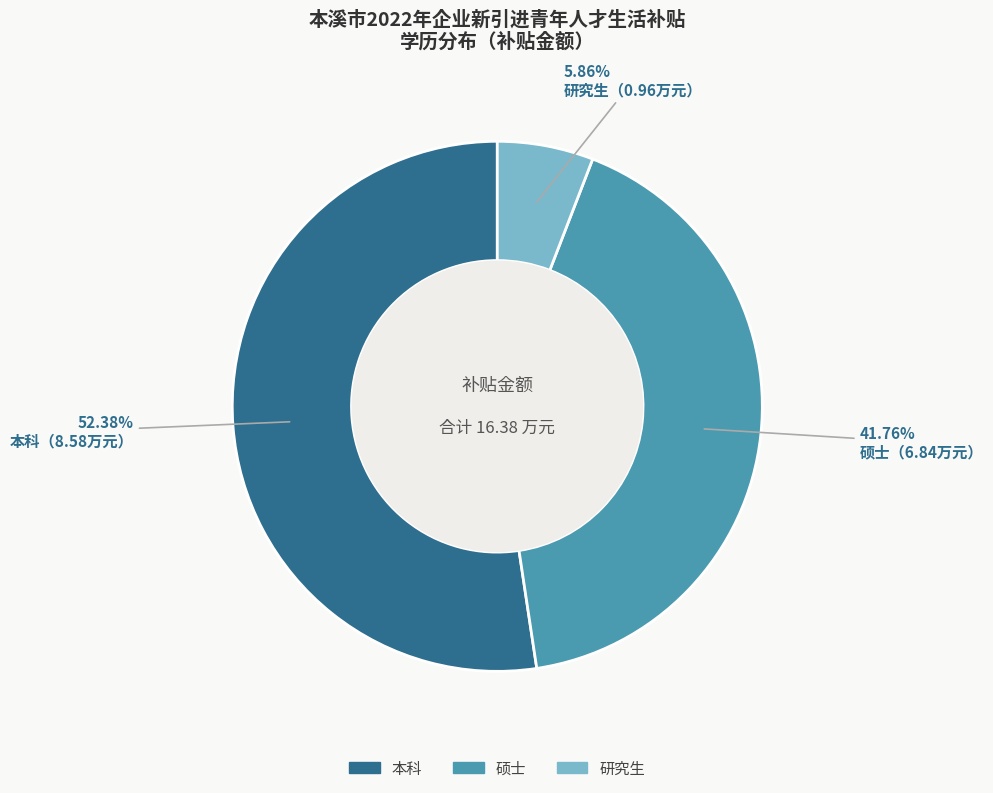

Rank the categories by value from lowest to highest.

研究生, 硕士, 本科